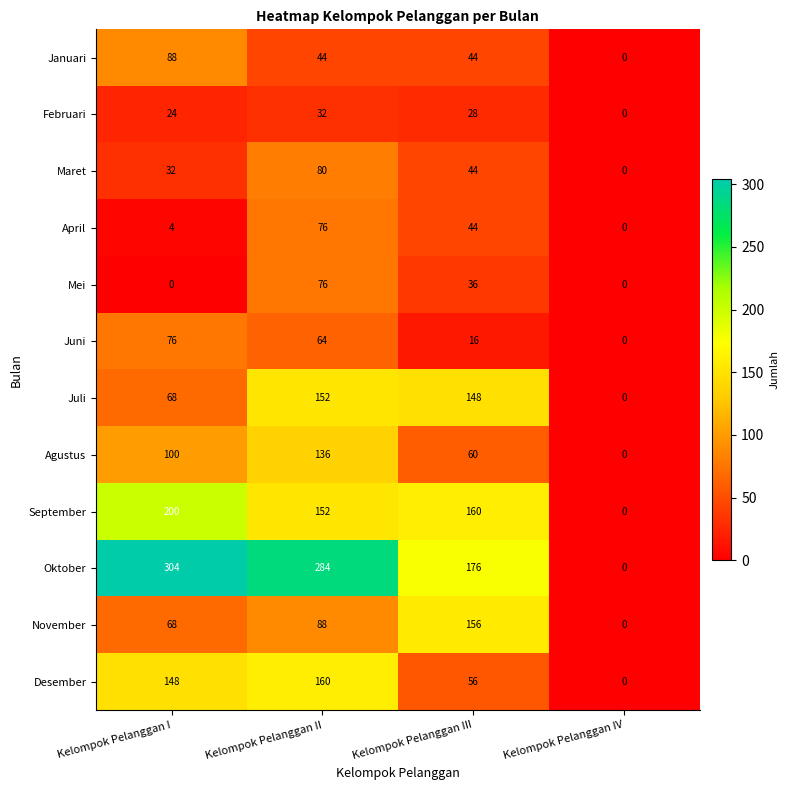

What is the difference between the maximum and second lowest values in the September series?

48